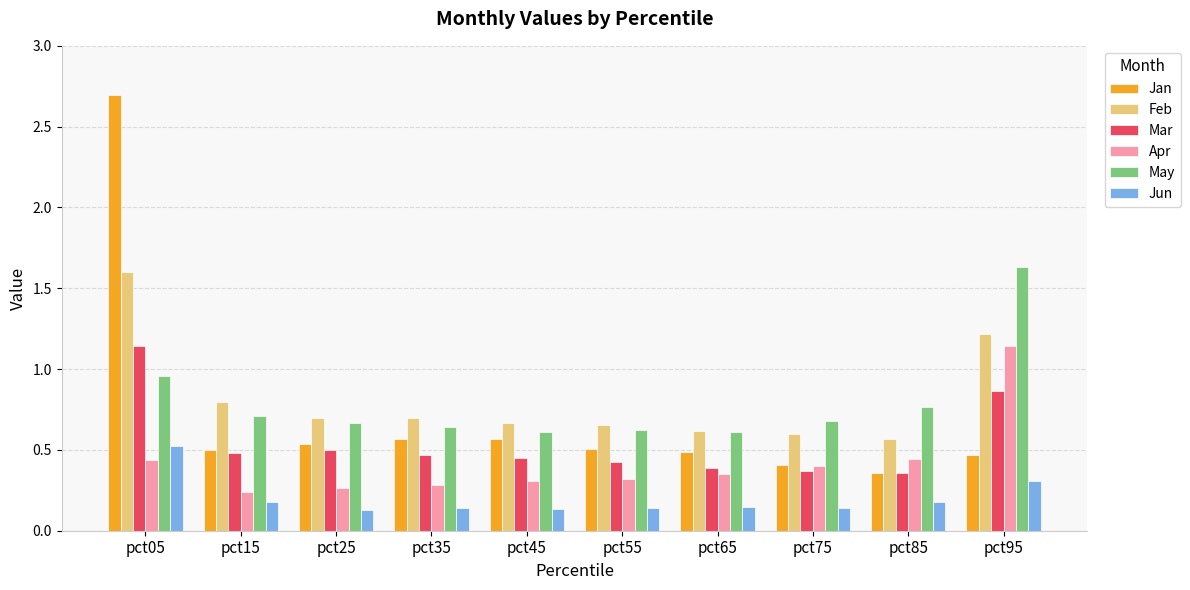

Where is May nearest to the value 1?

pct05